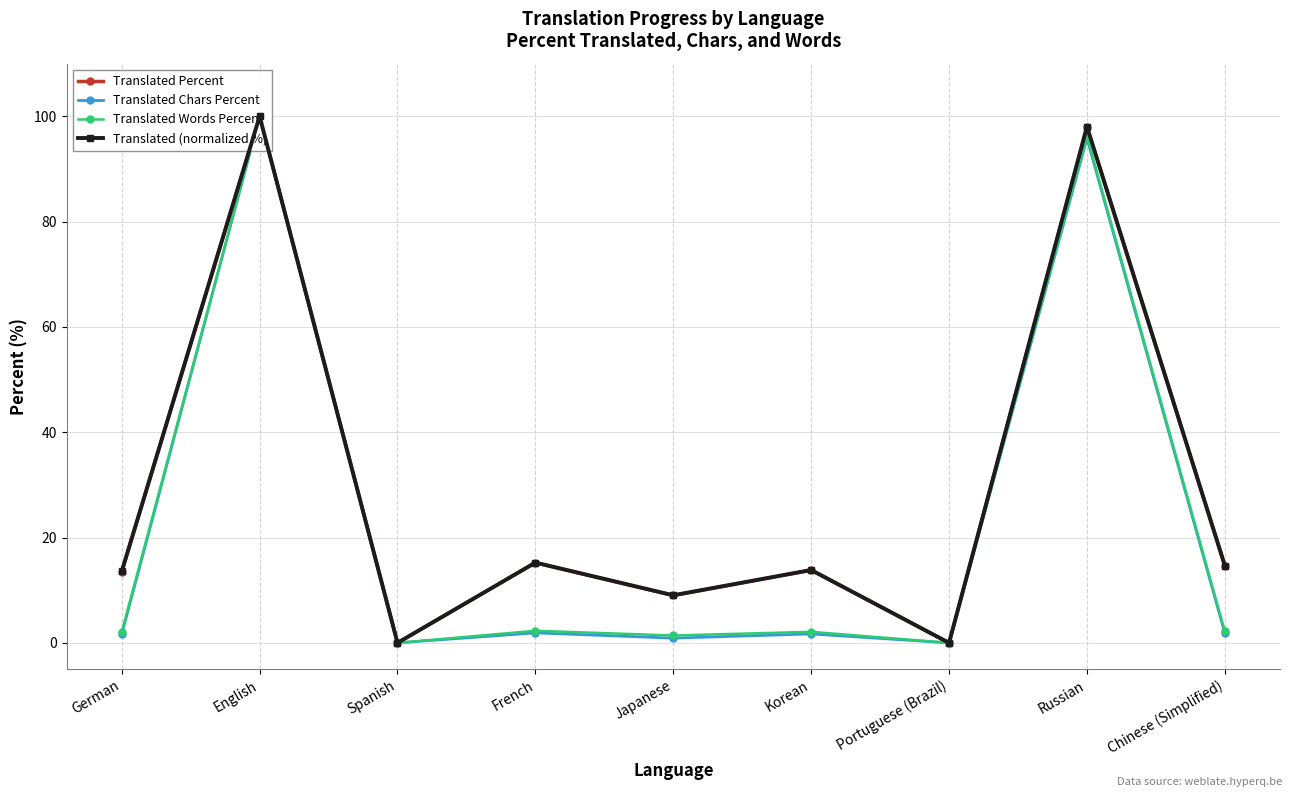

Does the chart display data point markers on the line(s)?

Yes